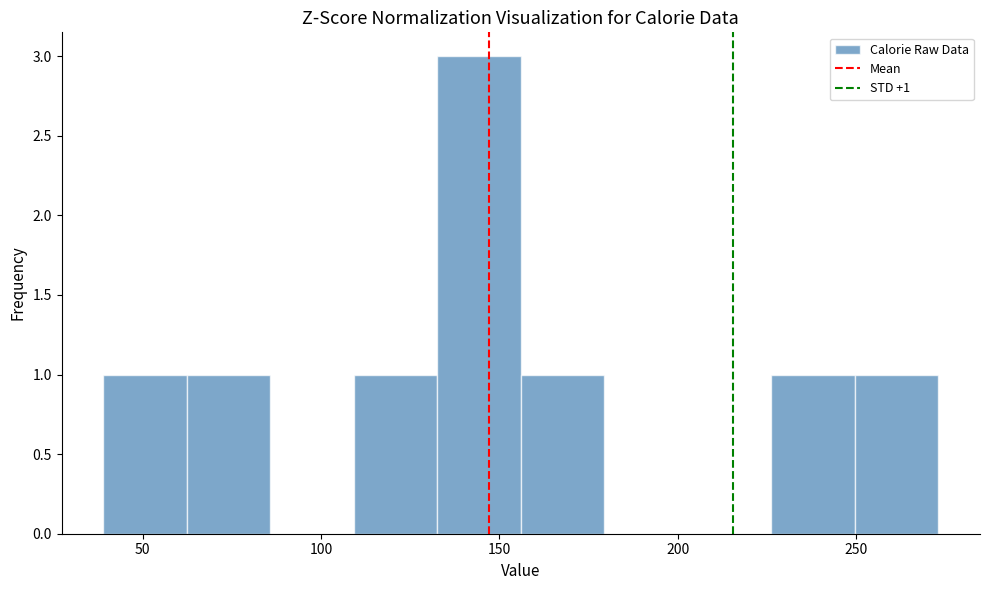

Which range on the x-axis has the tallest bar?

135 to 155